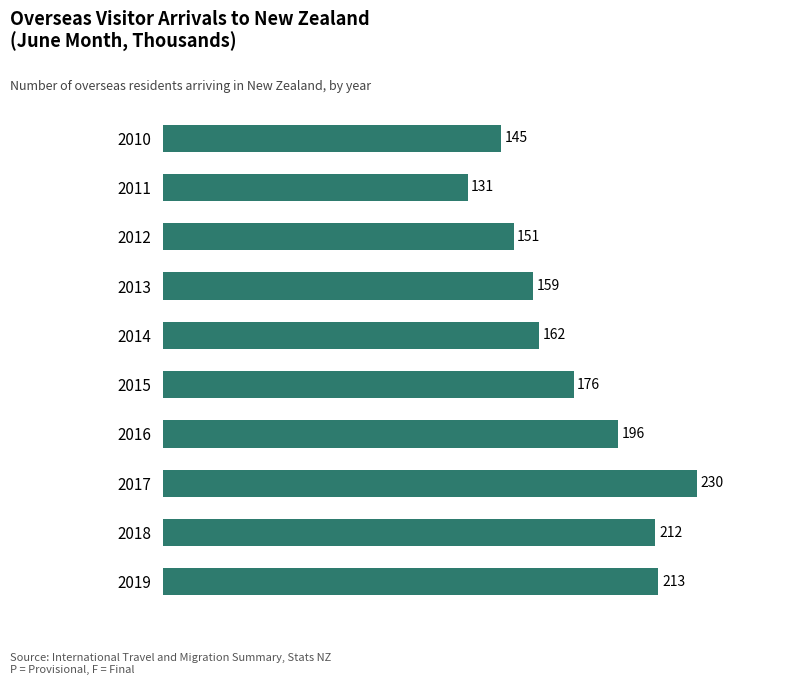

True or false: the data shows 44.7 at 2012.

False